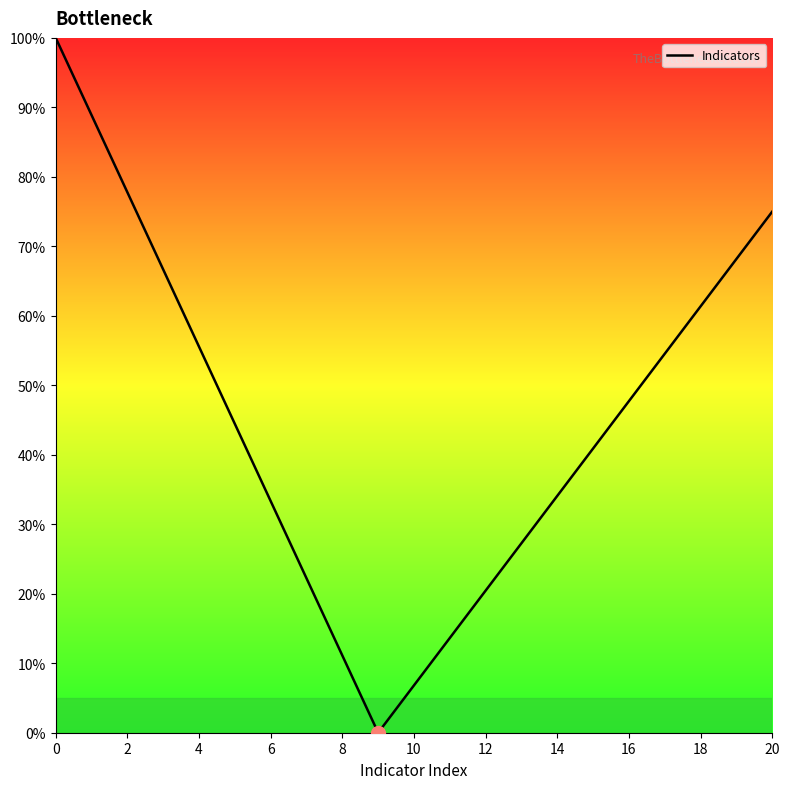

Is this an area chart (filled region under the line)?

No